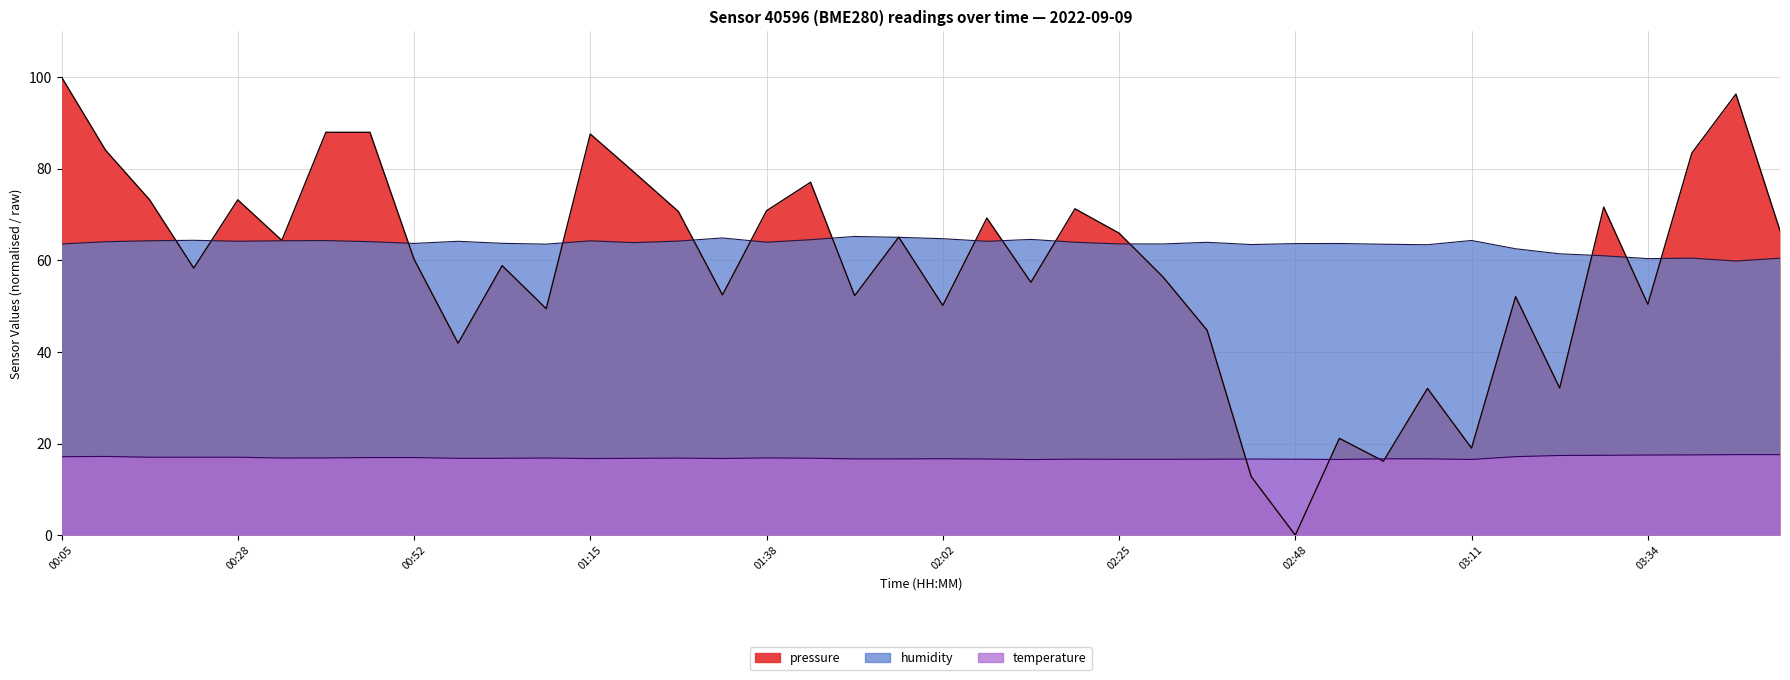

What is the sum of all humidity values?

2540.2